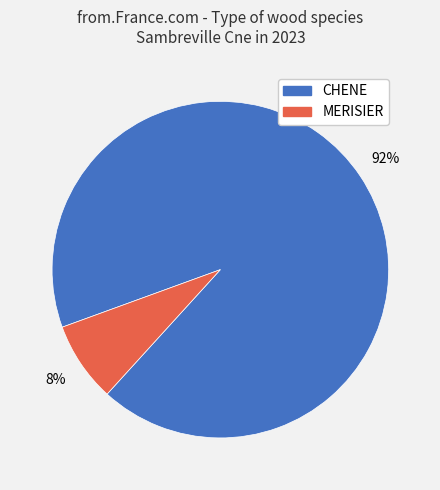

The CHENE slice represents 92% of the pie. True or false?

True